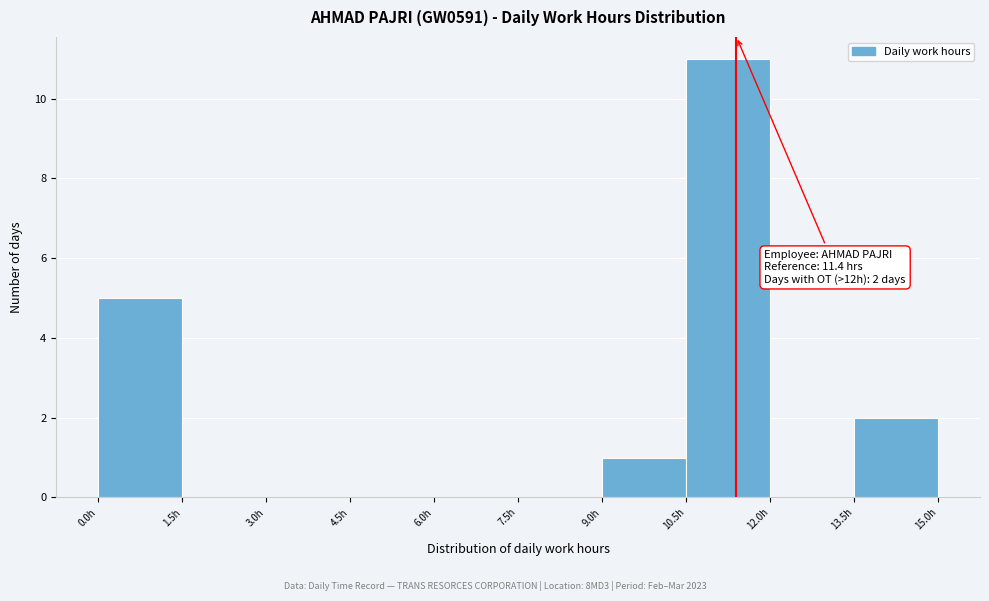

Which range on the x-axis has the tallest bar?

10.5 to 12.0